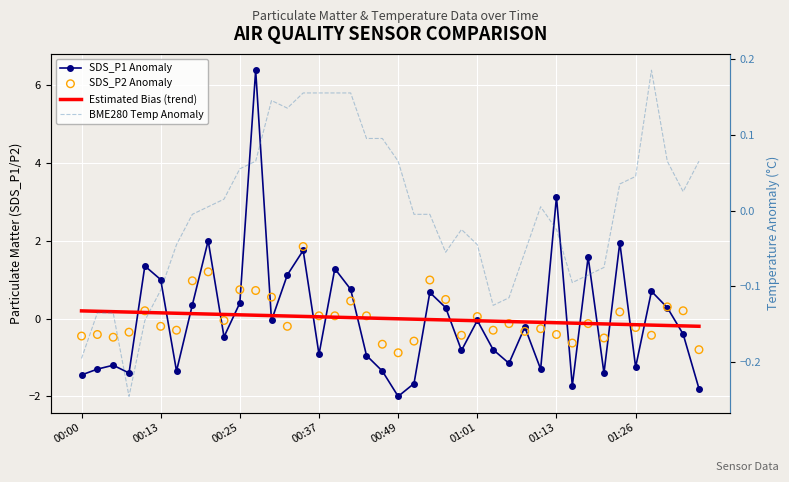

At which category is the sum across all series the highest?

11